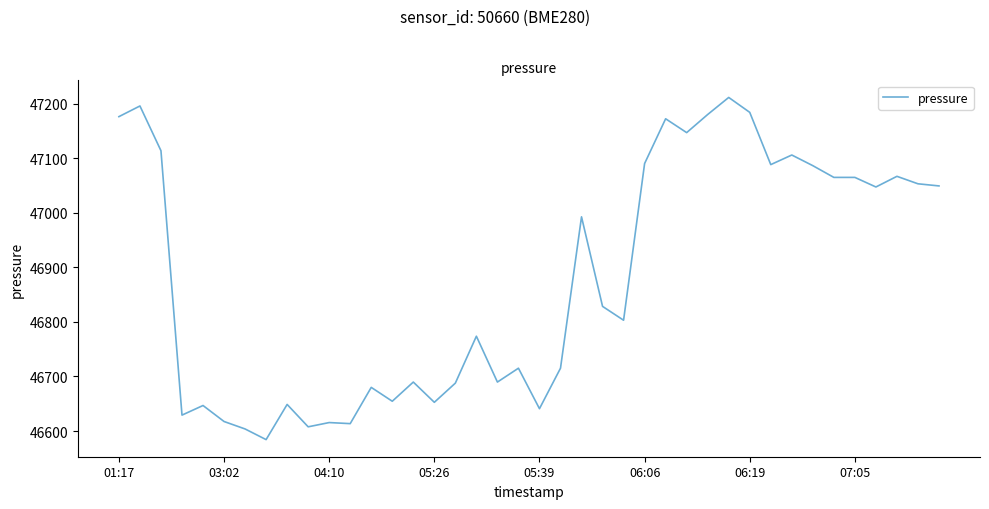

What is the maximum value shown in the chart?

47211.3